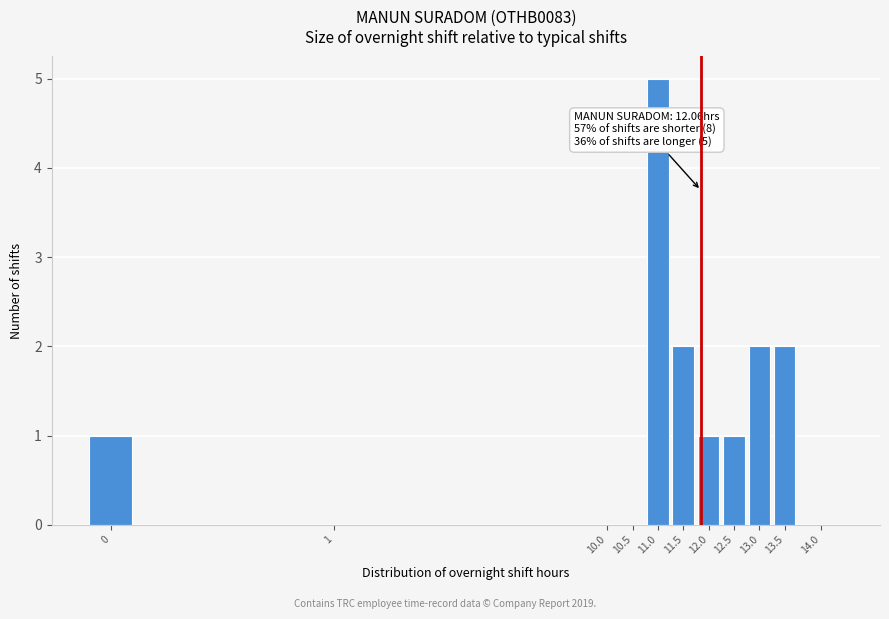

Reading right to left, what are all the values shown in this chart?

14.0=0	13.5=2	13.0=2	12.5=1	12.0=1	11.5=2	11.0=5	10.5=0	10.0=0	1=0	0=1